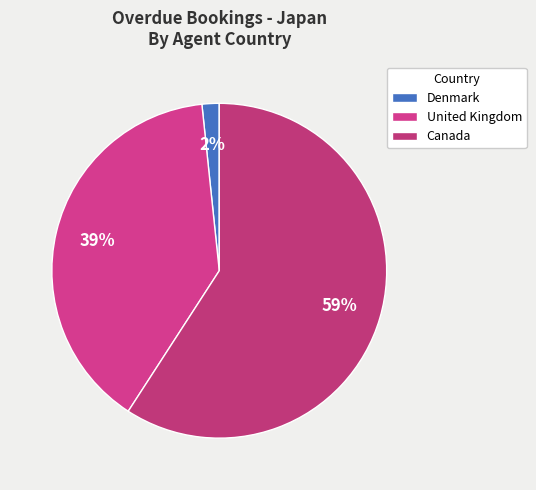

How many slices are in this pie chart?

3